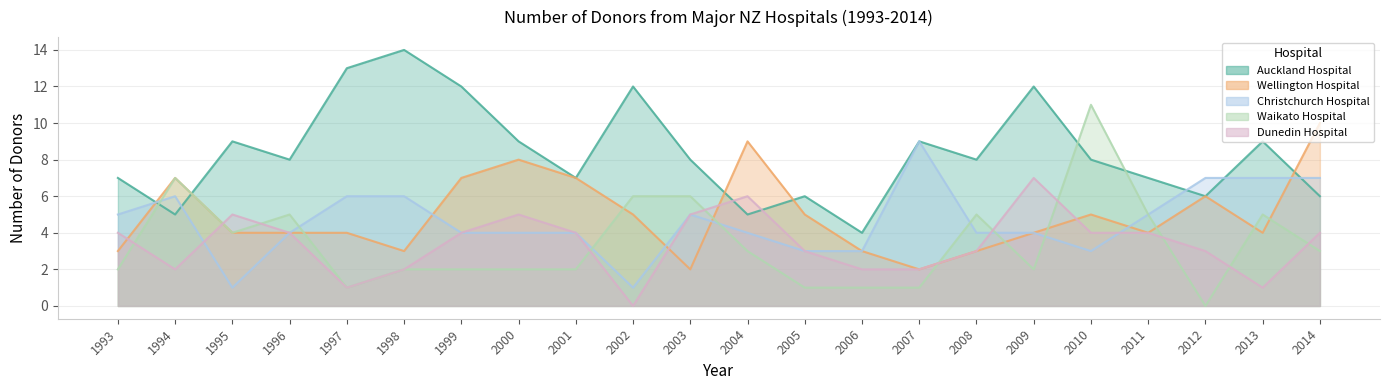

Is the value of Waikato Hospital at 1996 greater than the value of Auckland Hospital at 1995?

No